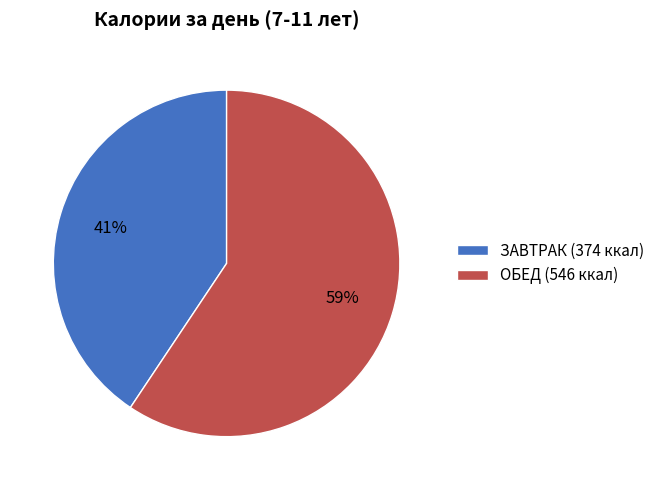

To the nearest percent, what portion does ЗАВТРАК represent?

41%